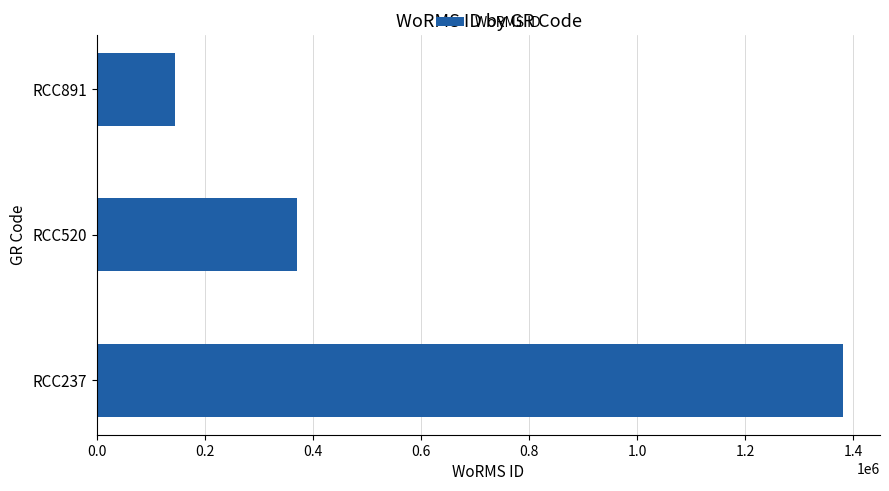

Between RCC237 and RCC891, which is larger?

RCC237